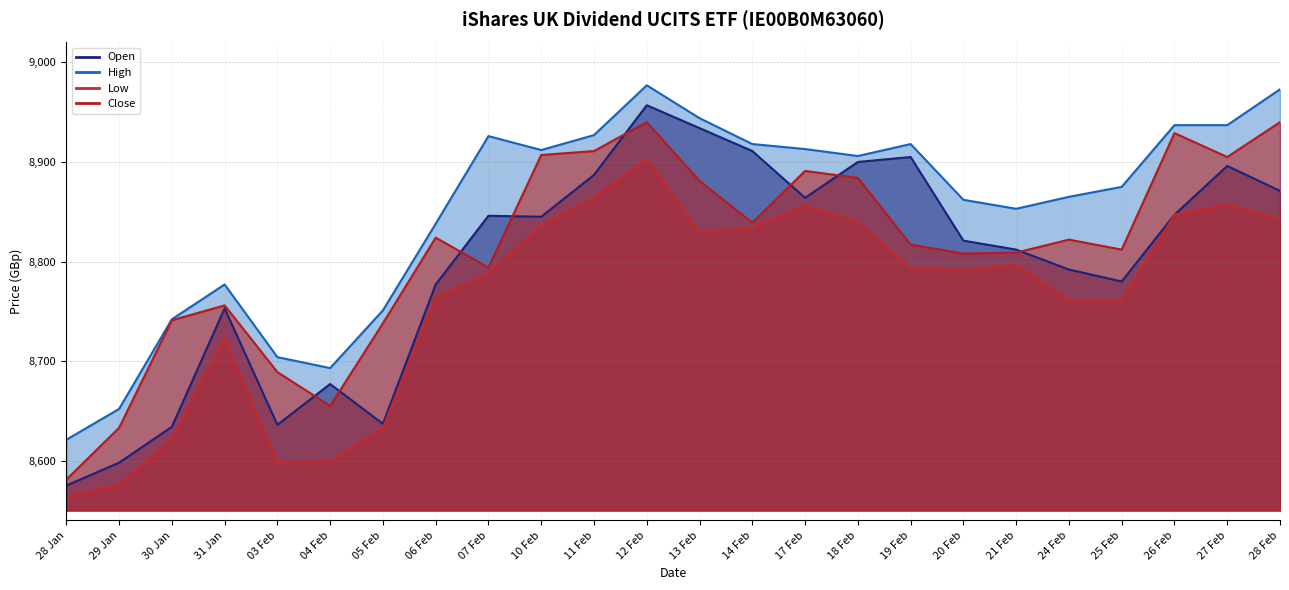

At how many categories does at least one series exceed 8889?

12